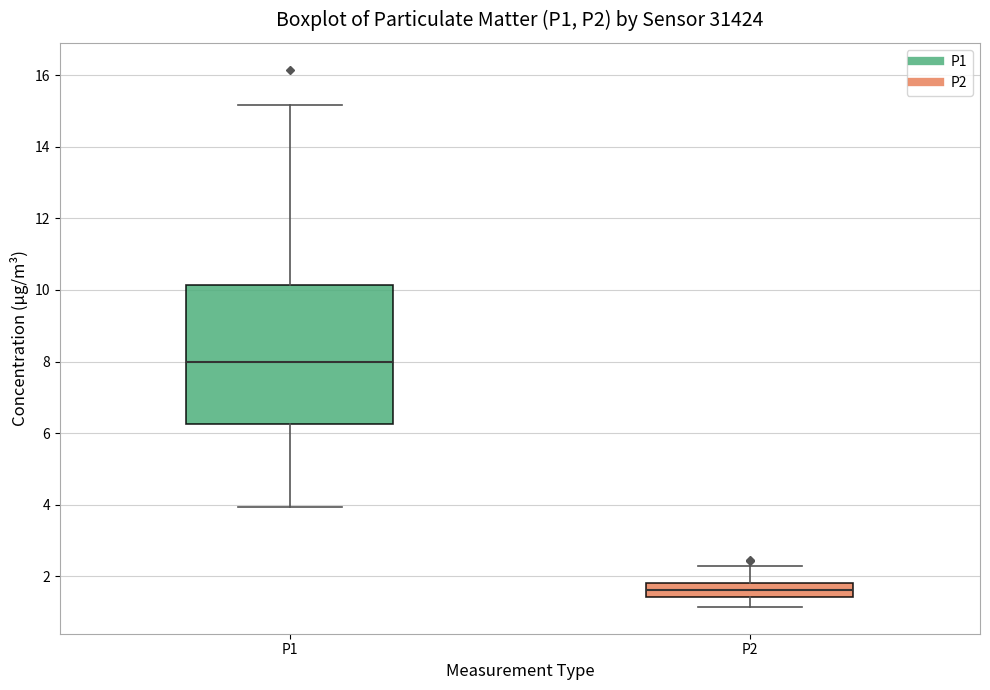

Comparing the boxes themselves (not the whiskers), which one is the tallest?

P1